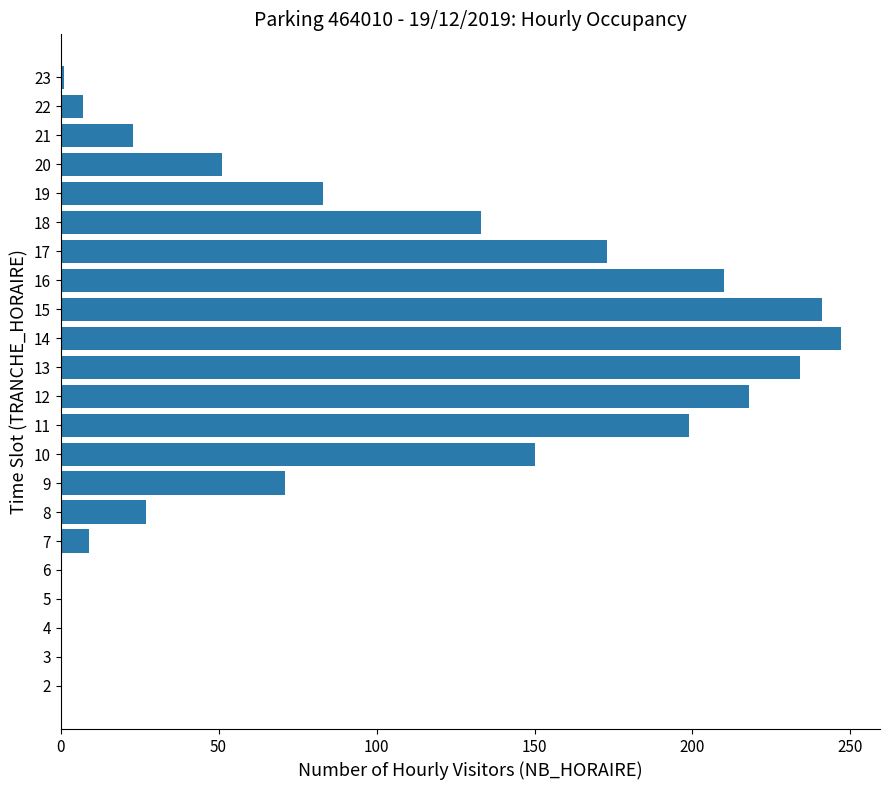

At which label is the value closest to 123?

18